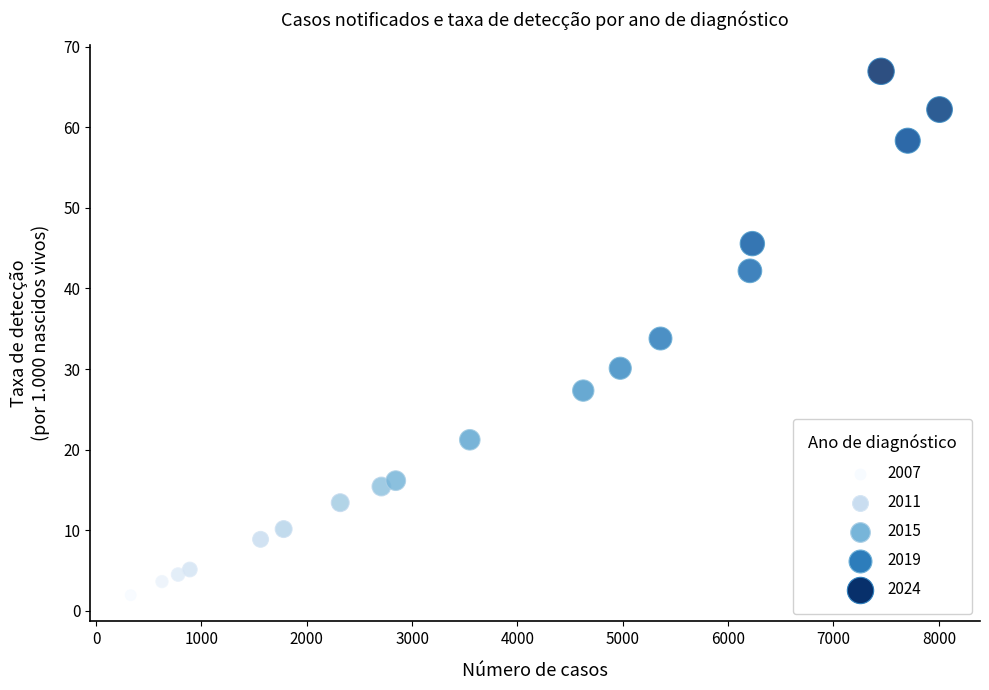

List the coordinates of all points as (Y, X) pairs, reading left to right.

(1.9, 329.0)  (3.6, 626.0)  (4.5, 779.0)  (5.1, 890.0)  (8.9, 1562.0)  (10.1, 1781.0)  (13.4, 2318.0)  (15.4, 2709.0)  (16.1, 2845.0)  (21.2, 3548.0)  (27.3, 4625.0)  (30.1, 4976.0)  (33.8, 5358.0)  (42.2, 6207.0)  (45.6, 6230.0)  (67.0, 7452.0)  (58.3, 7705.0)  (62.2, 8007.0)